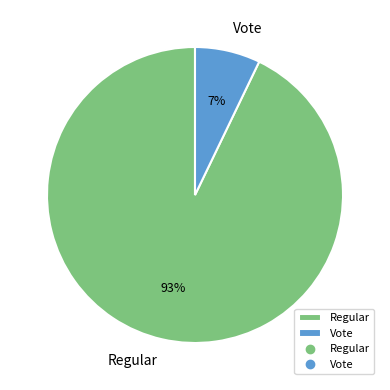

What percentage is the Regular slice, to the nearest percent?

93%